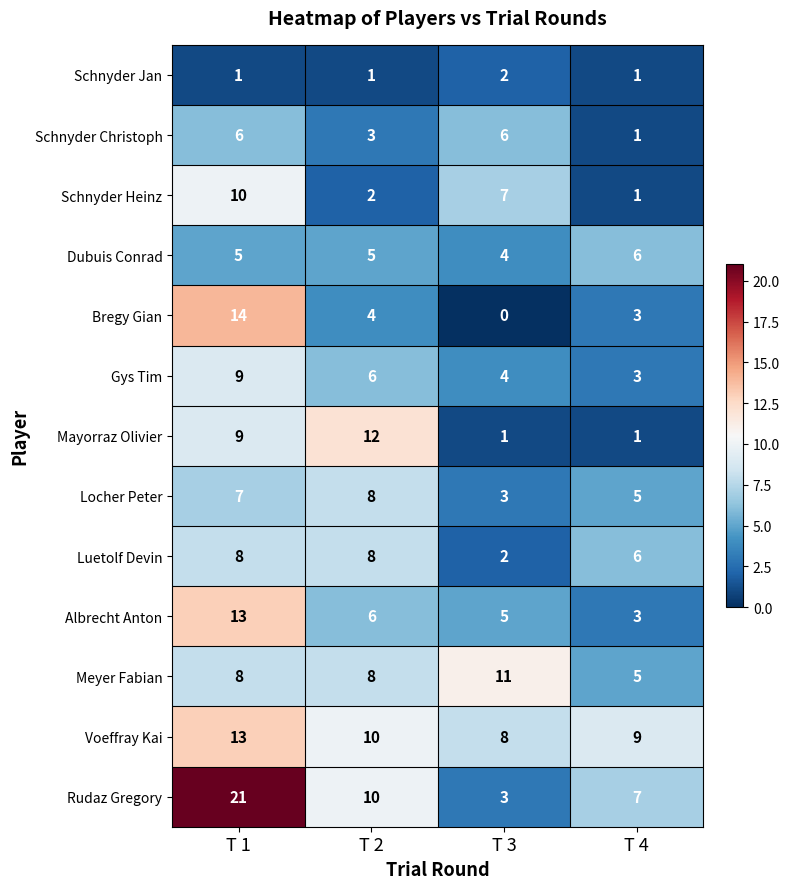

Between T 1 and T 3, which series saw the biggest shift?

Rudaz Gregory